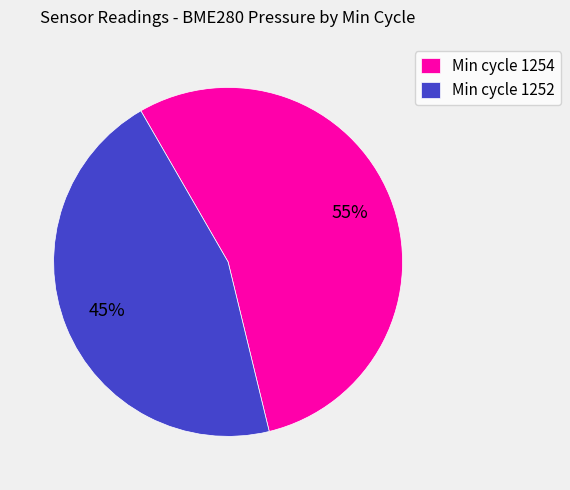

Combined, do Min cycle 1254 and Min cycle 1252 account for over 50%?

Yes